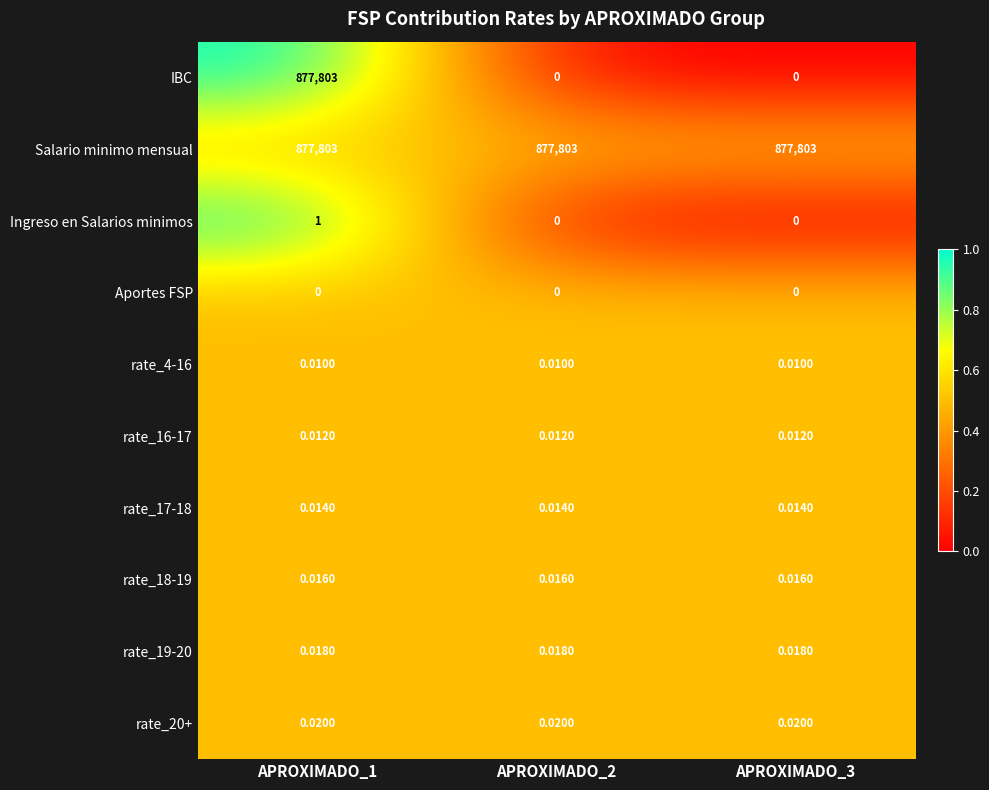

Between APROXIMADO_1 and APROXIMADO_3, which series saw the biggest shift?

IBC